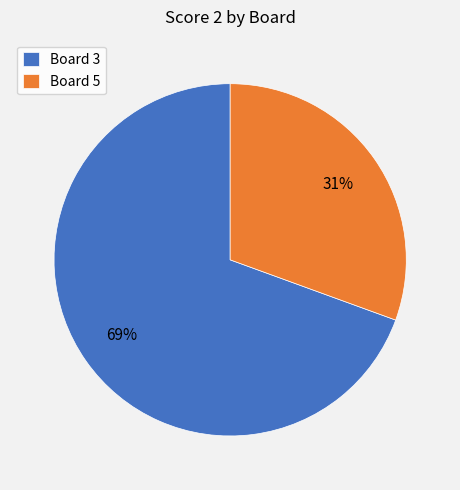

Which category accounts for the majority?

Board 3